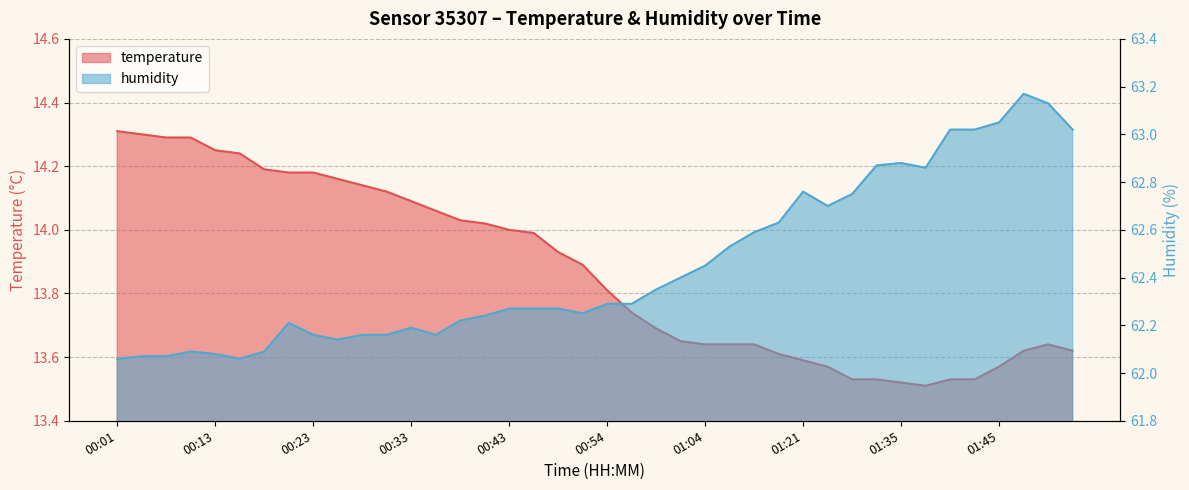

At which category does the chart reach its peak across all series?

01:48